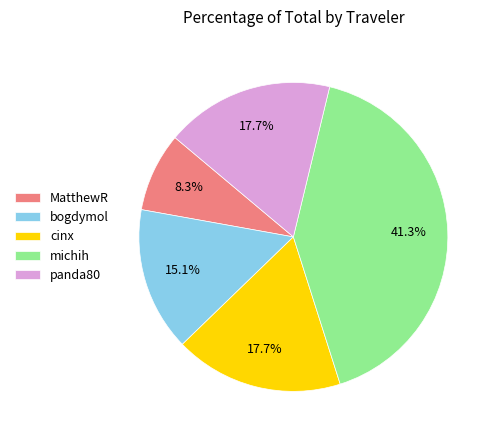

To the nearest percent, what percentage of the pie is cinx?

18%